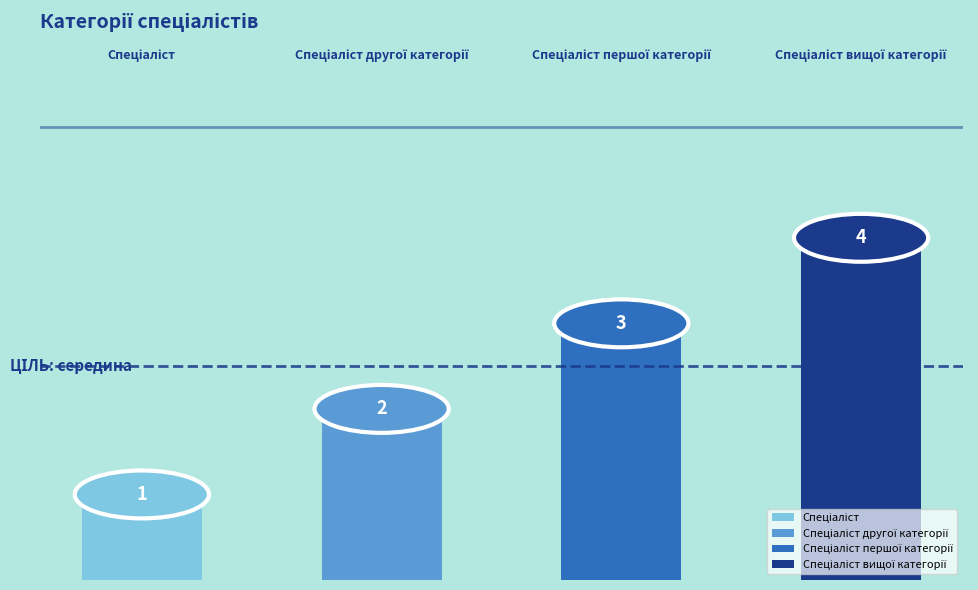

Reading right to left, list all the values displayed in this chart.

Спеціаліст вищої категорії=4	Спеціаліст першої категорії=3	Спеціаліст другої категорії=2	Спеціаліст=1